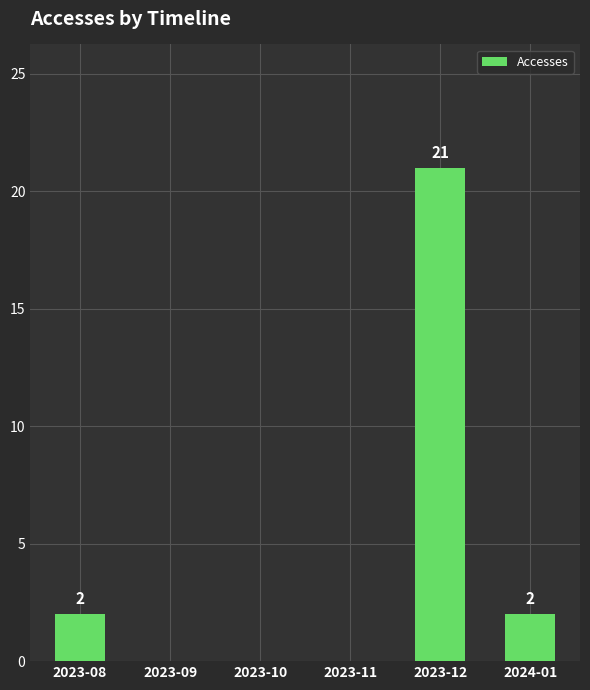

What is the greatest value displayed?

21